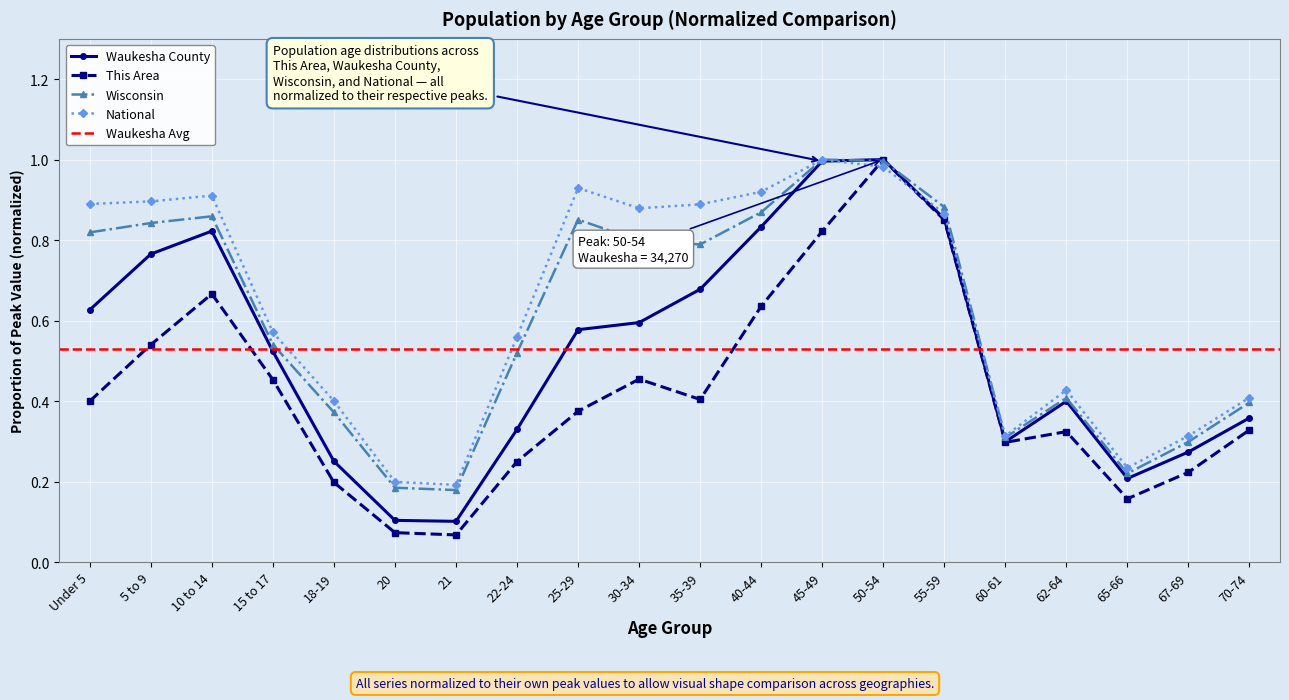

What is the highest value of the Waukesha County series?

1.0